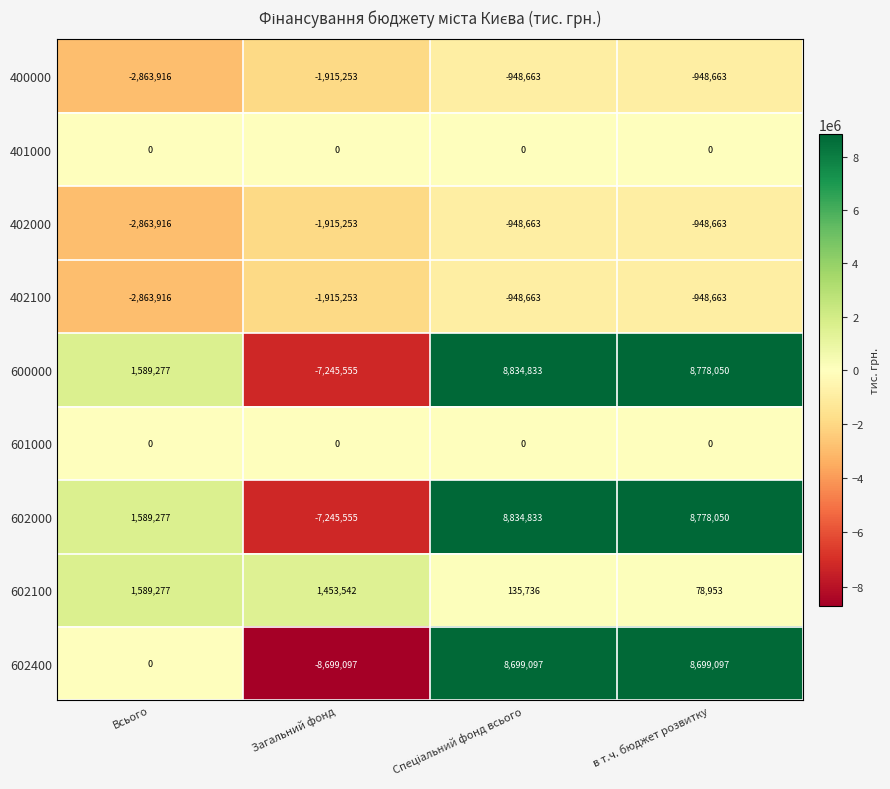

Is it true that 402100 equals -309746 at в т.ч. бюджет розвитку?

False